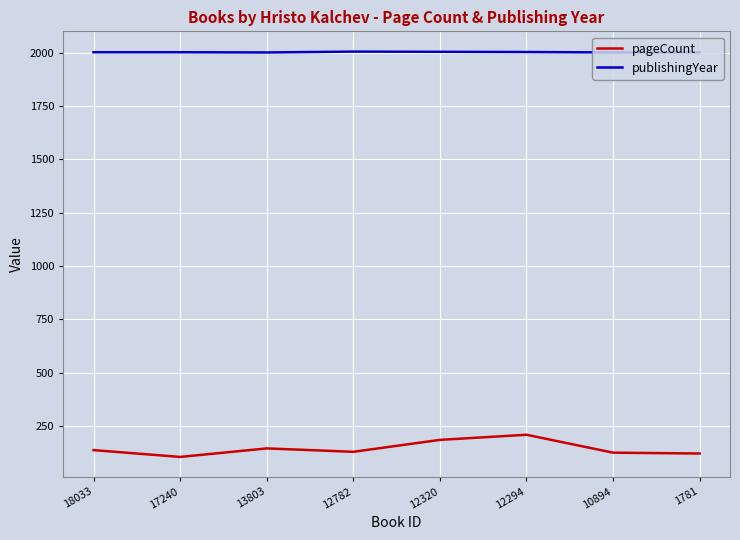

True or false: pageCount has a value of 72 at 13803.

False